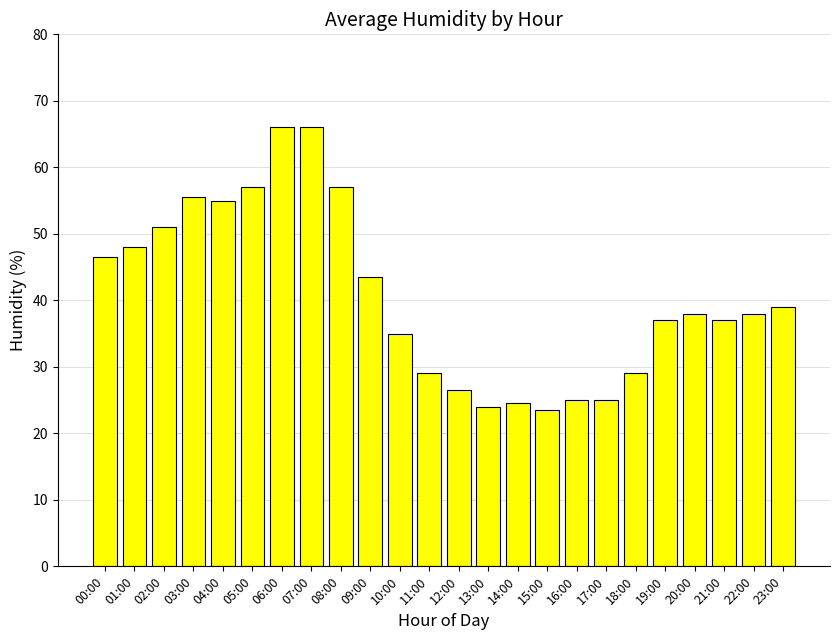

How many categories are shown in the chart?

24